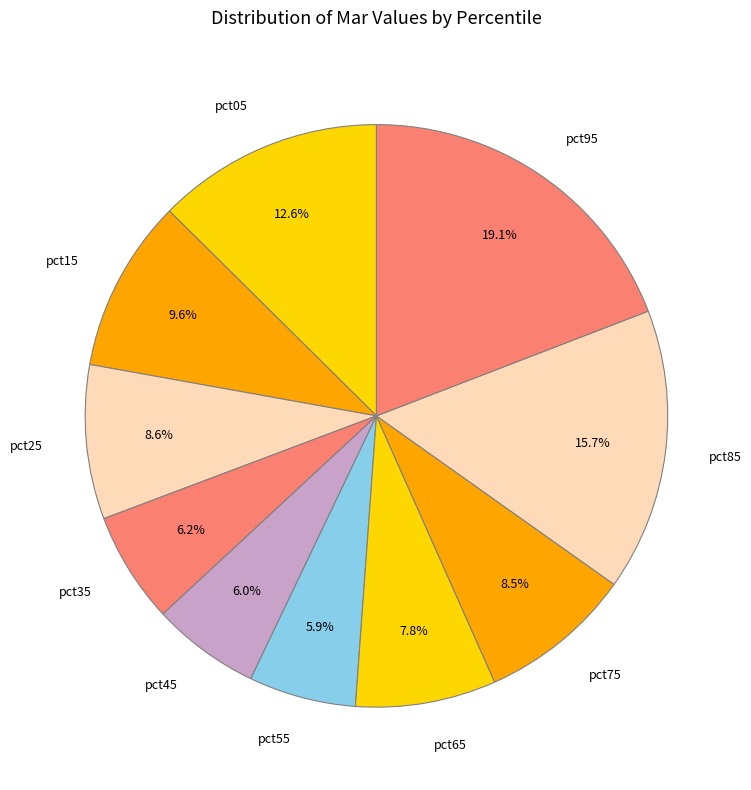

To the nearest percent, what is the average slice percentage?

10%